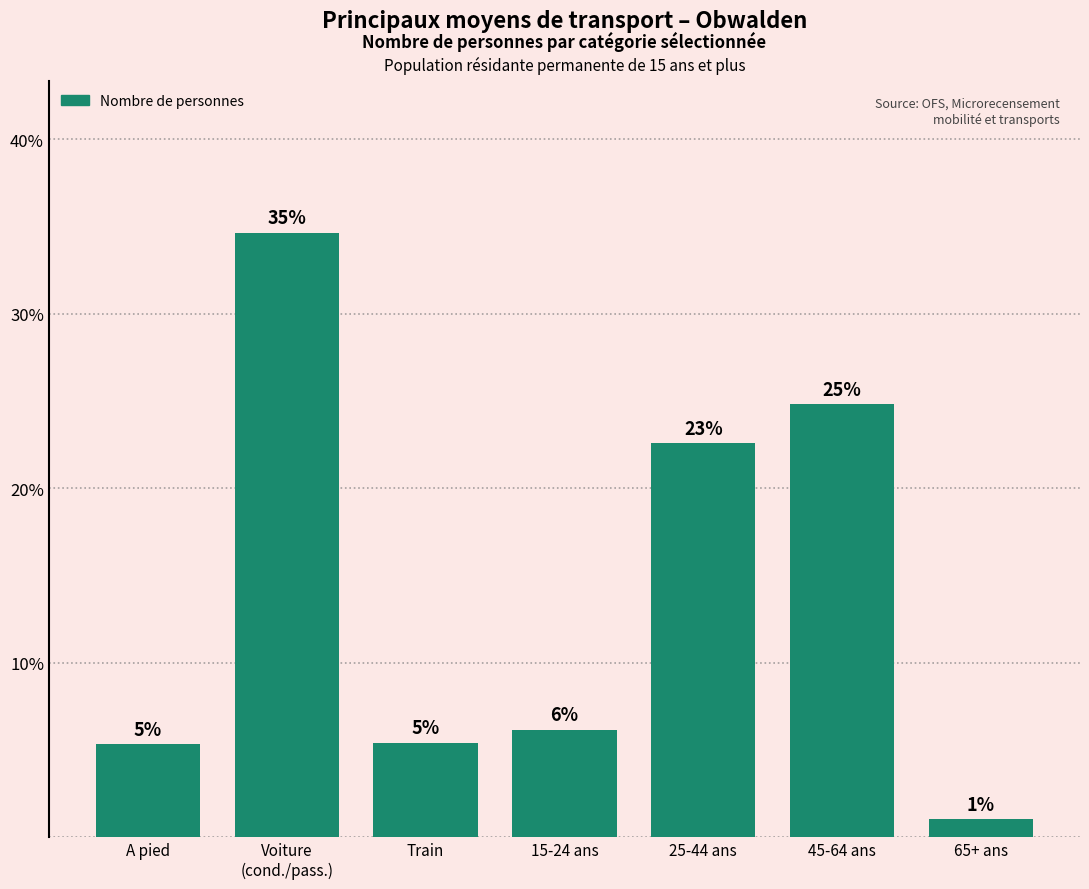

How many bars are there in total?

7